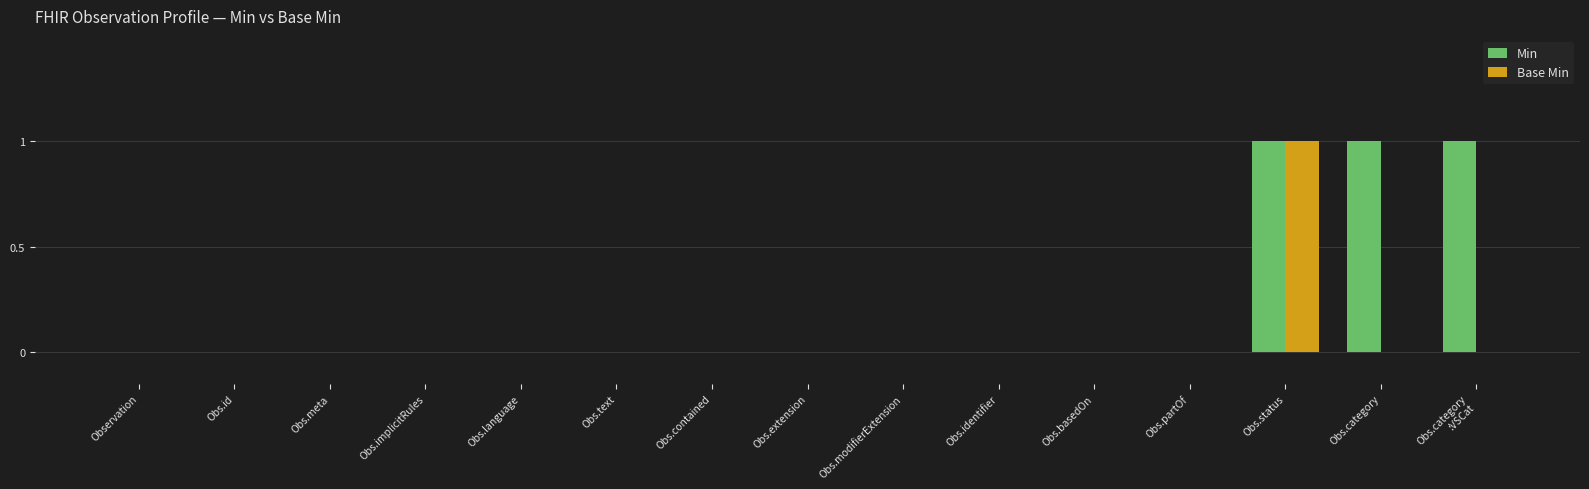

What are all the series names shown in the legend?

Min, Base Min